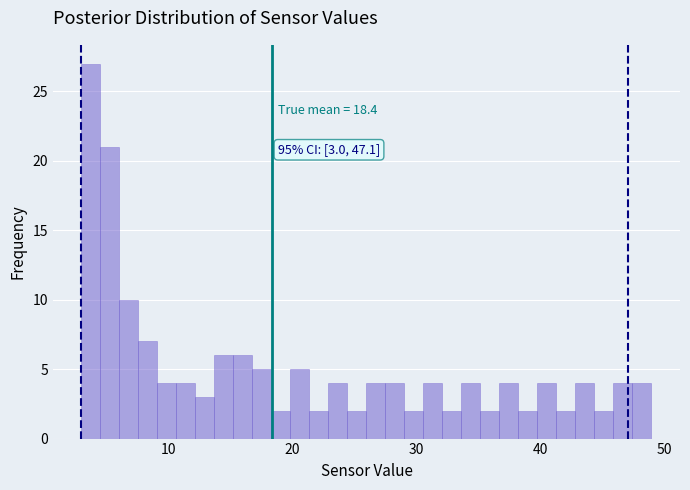

Around what value on the x-axis is the tallest bar? Give the approximate position of its centre, as read against the axis.

4